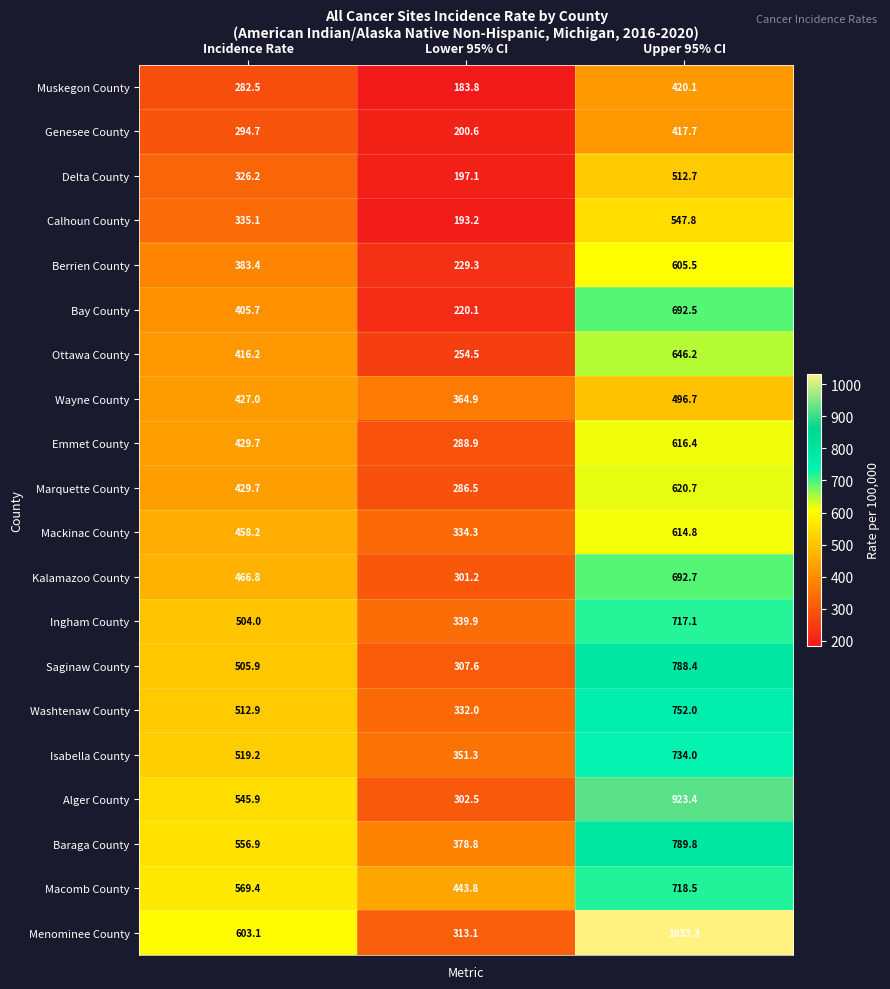

Where does the Menominee County series first go above 603?

Incidence Rate